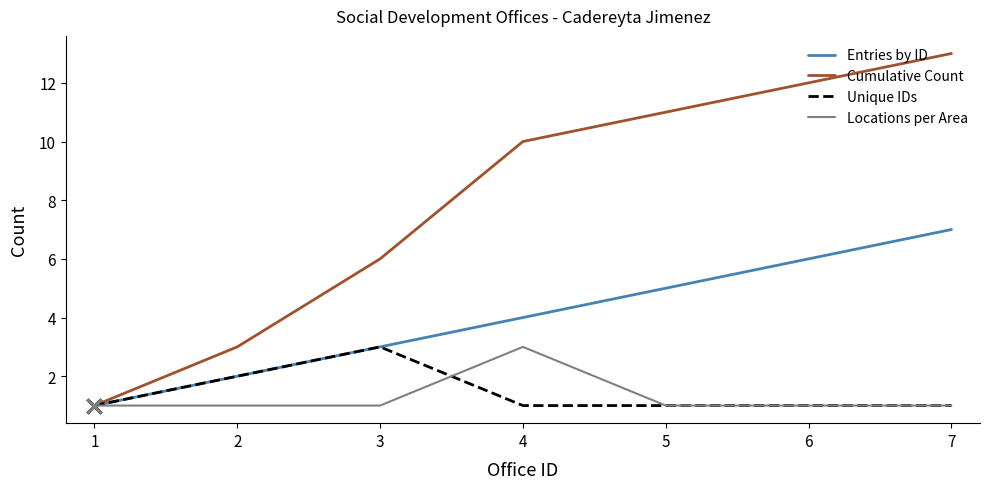

Which category has the highest value across all series?

7